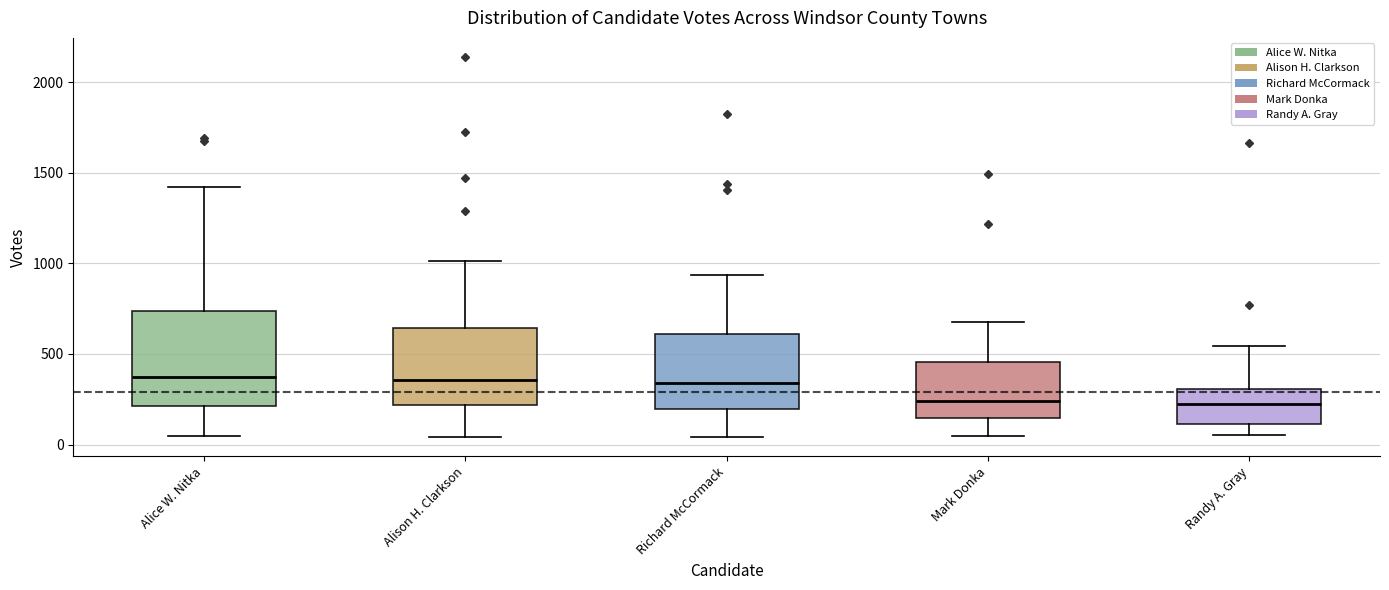

Comparing the boxes themselves (not the whiskers), which one is the tallest?

Alice W. Nitka